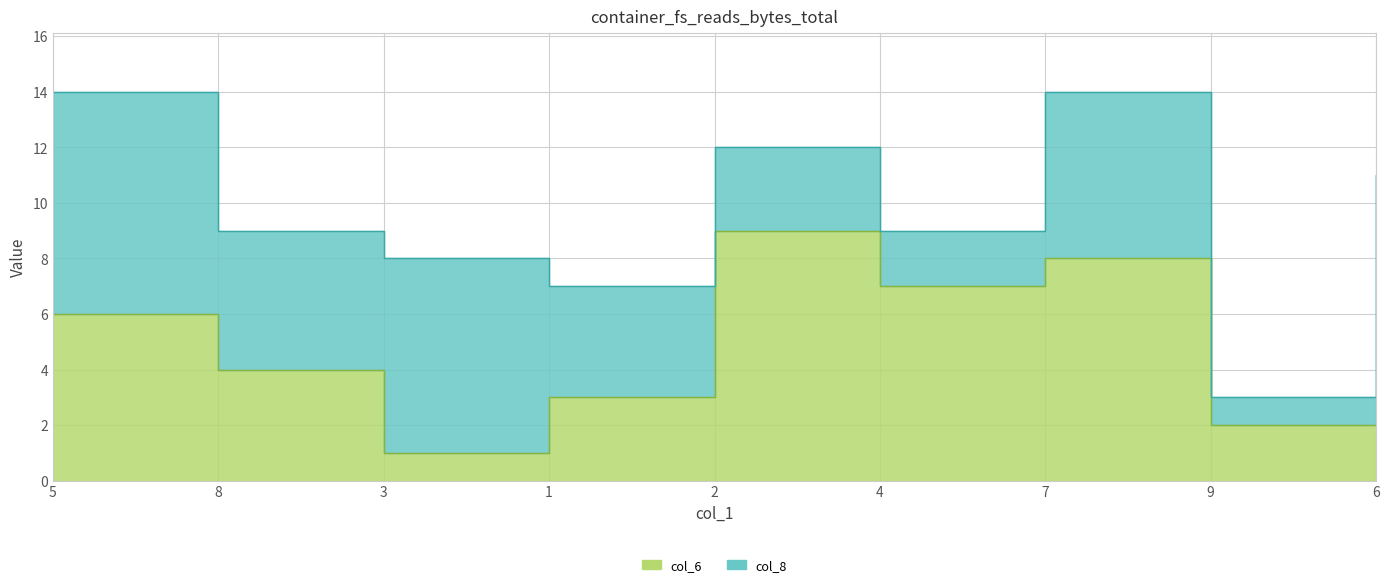

Which label corresponds to the smallest value in the chart?

3